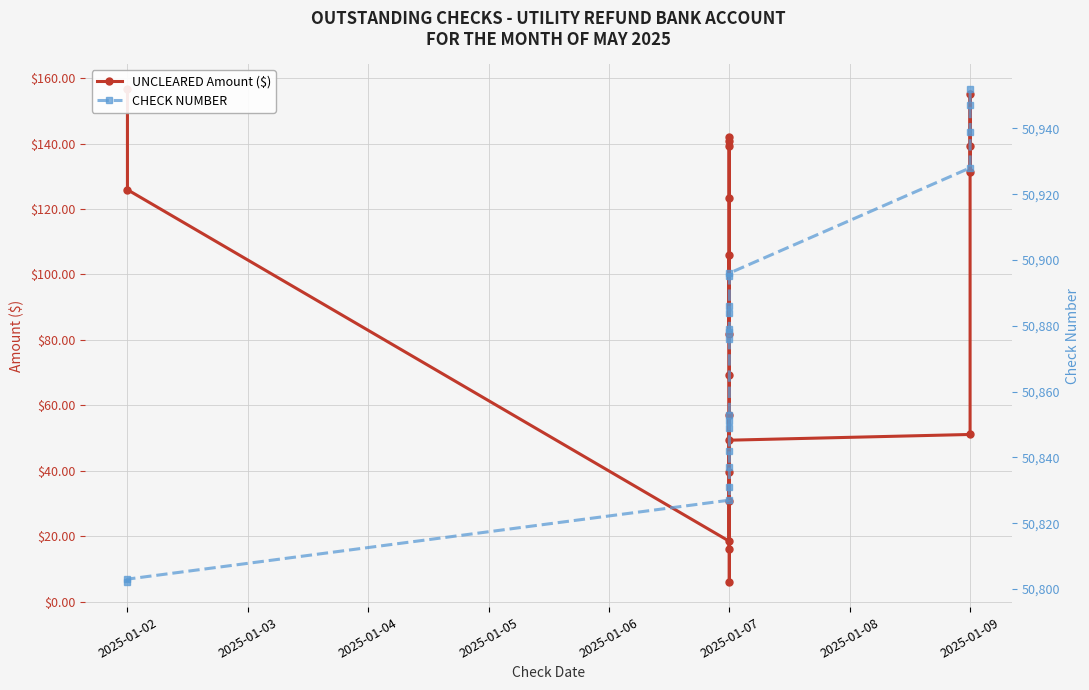

Between 2025-01-02 and 2025-01-07, which series saw the biggest shift?

CHECK NUMBER